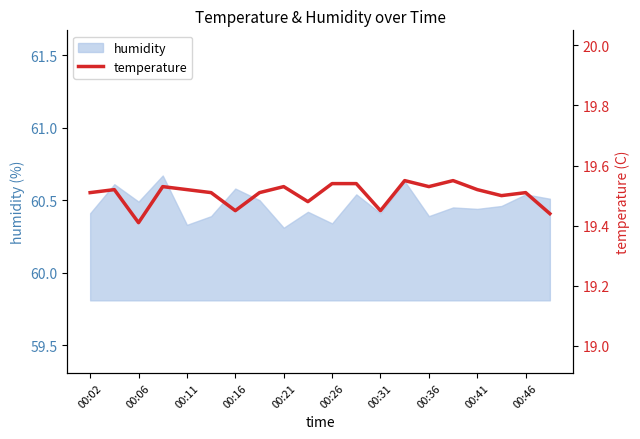

How many lines are shown in the chart?

1